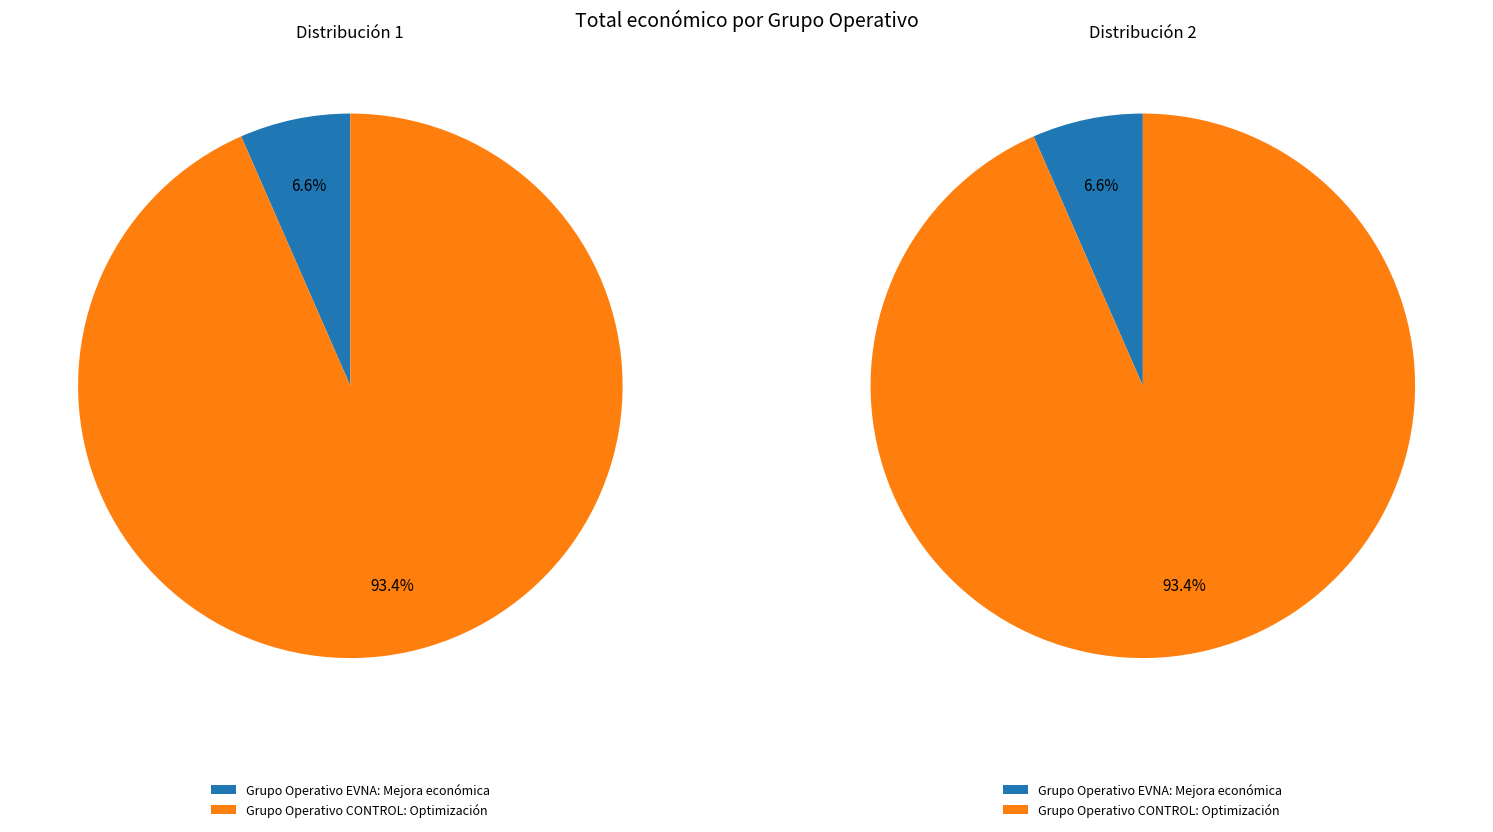

The Grupo Operativo EVNA: Mejora económica slice represents 1% of the pie. True or false?

False